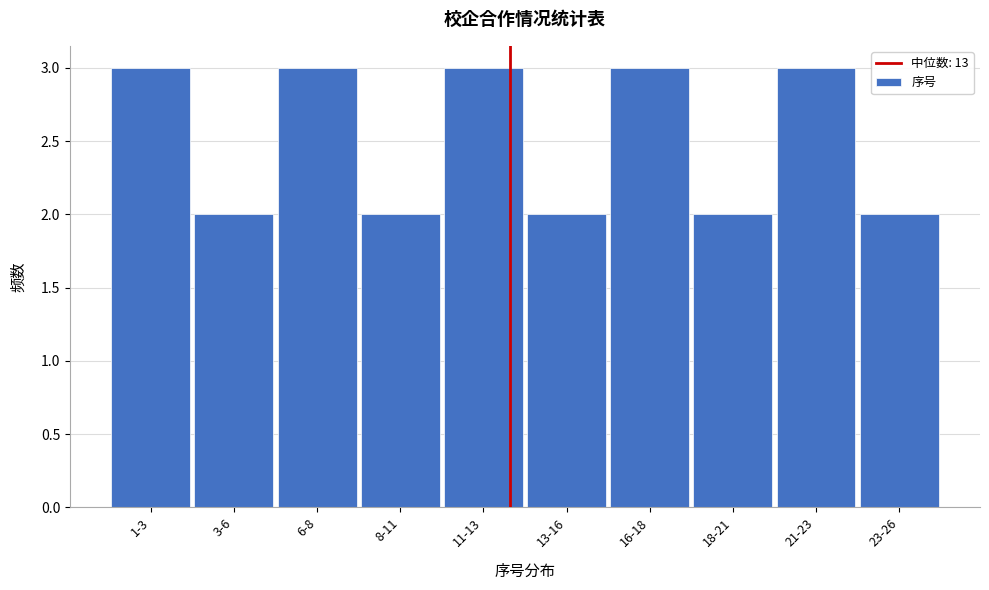

Reading left to right, what are all the values shown in this chart?

1-3=3	3-6=2	6-8=3	8-11=2	11-13=3	13-16=2	16-18=3	18-21=2	21-23=3	23-26=2